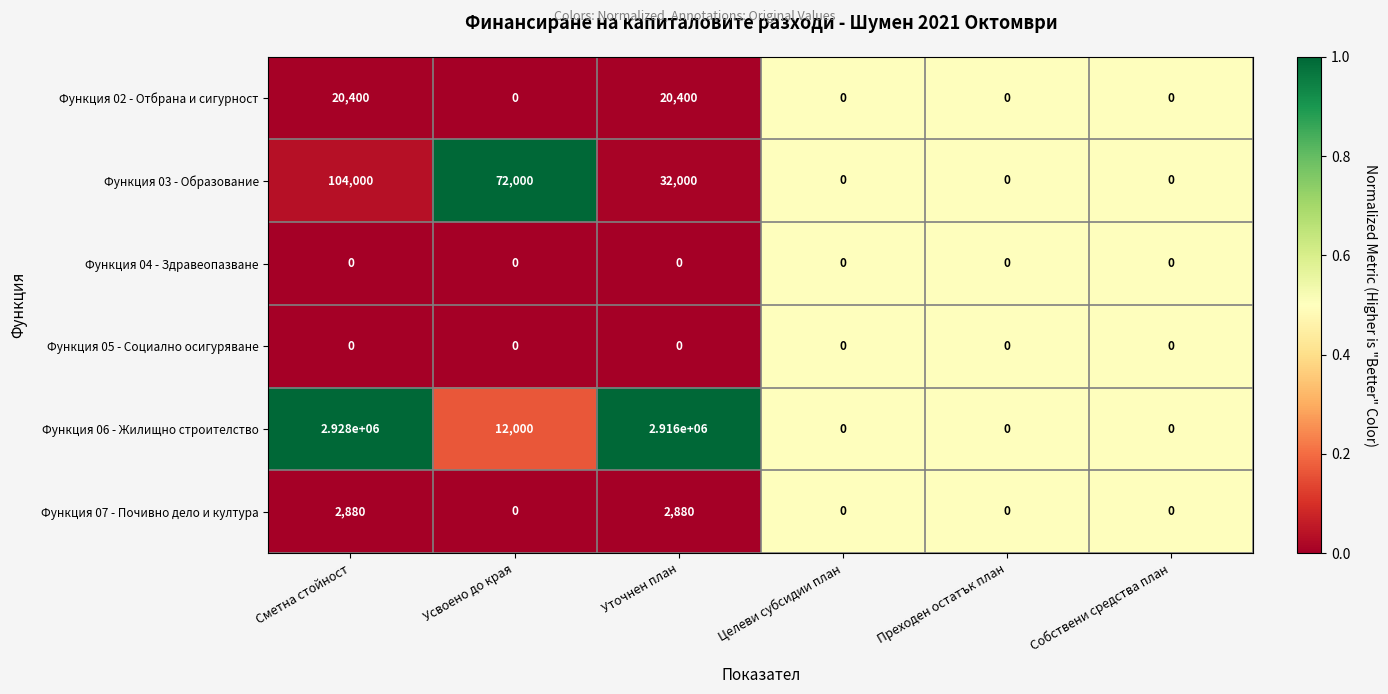

What value does the Функция 07 - Почивно дело и култура series have at Уточнен план?

2880